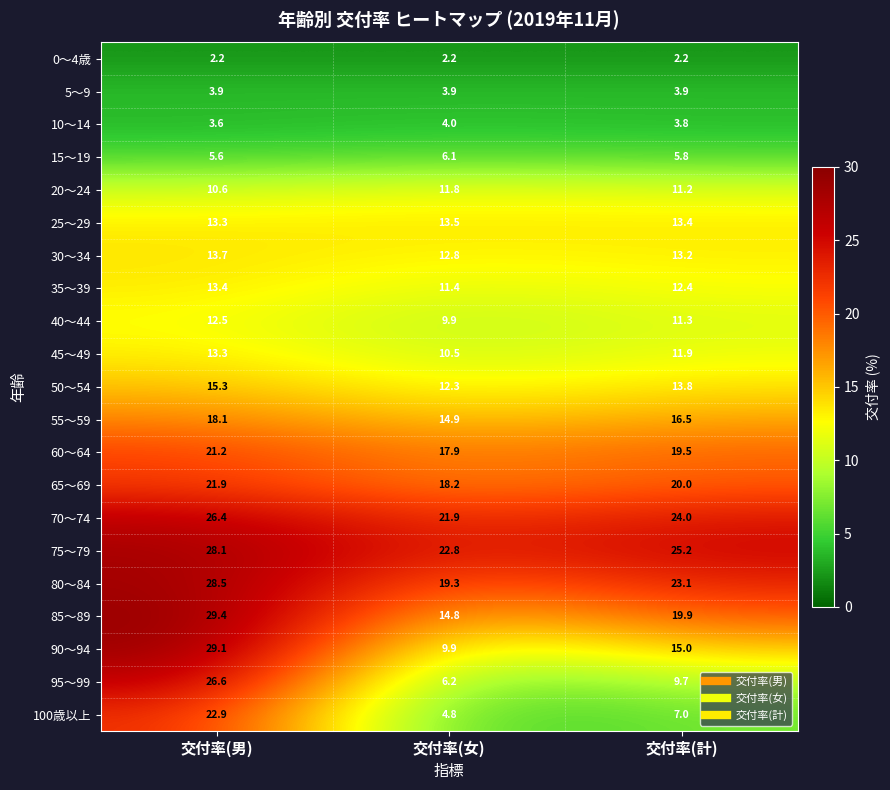

What is the spread (max minus min) of values at 交付率(女)?

20.6